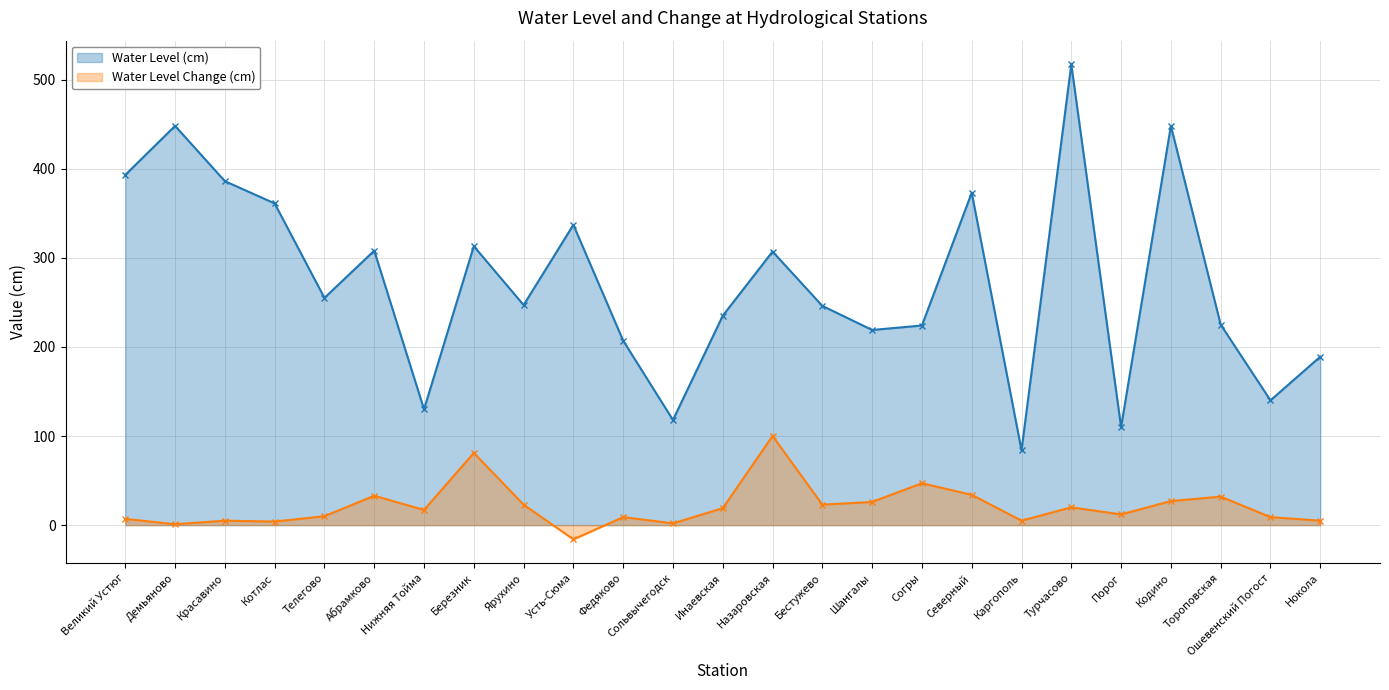

True or false: Water Level Change (cm) and Water Level (cm) cross at least once.

False